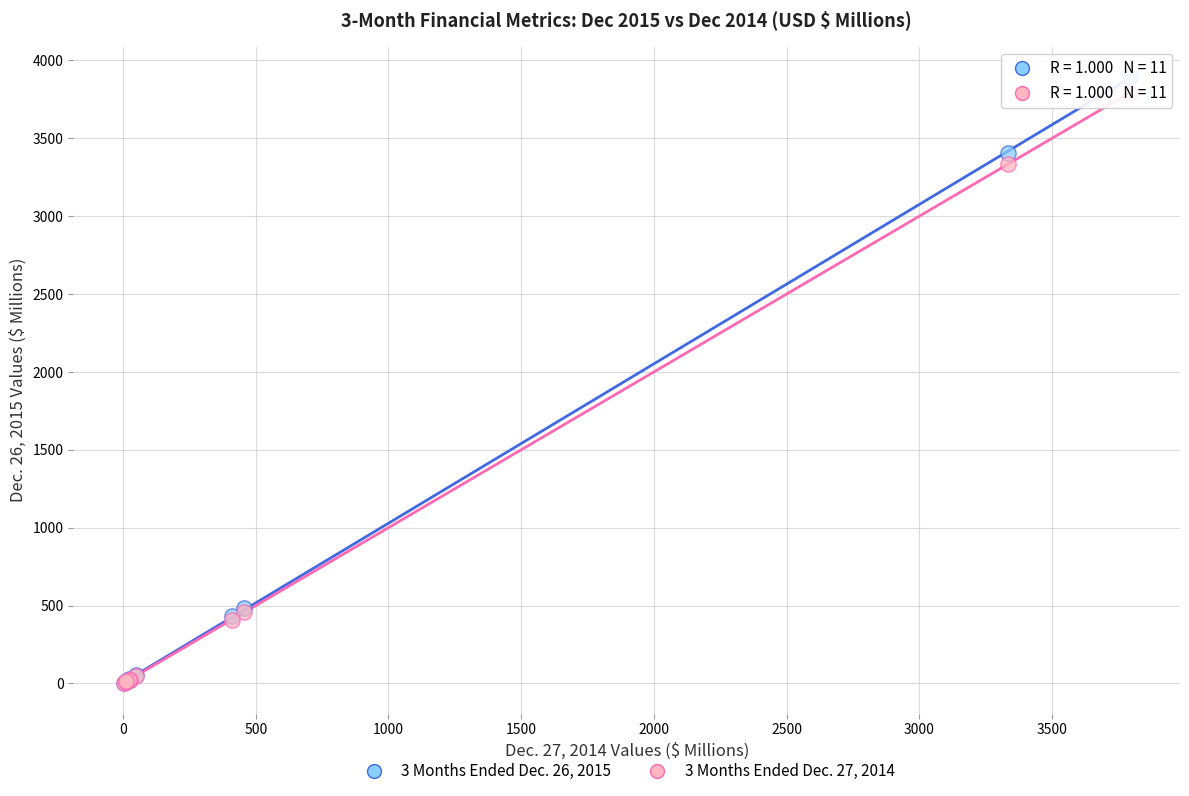

What are all the series names shown in the legend?

3 Months Ended Dec. 26, 2015, 3 Months Ended Dec. 27, 2014